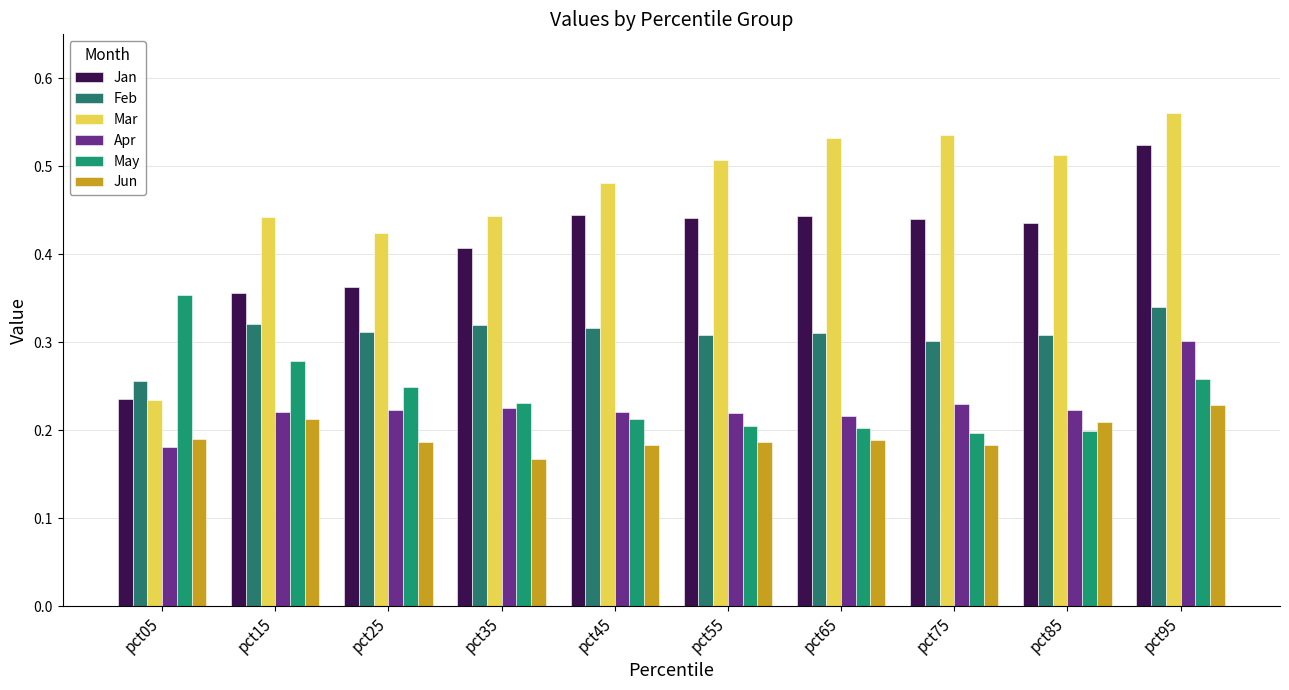

Does the chart contain stacked bars?

No